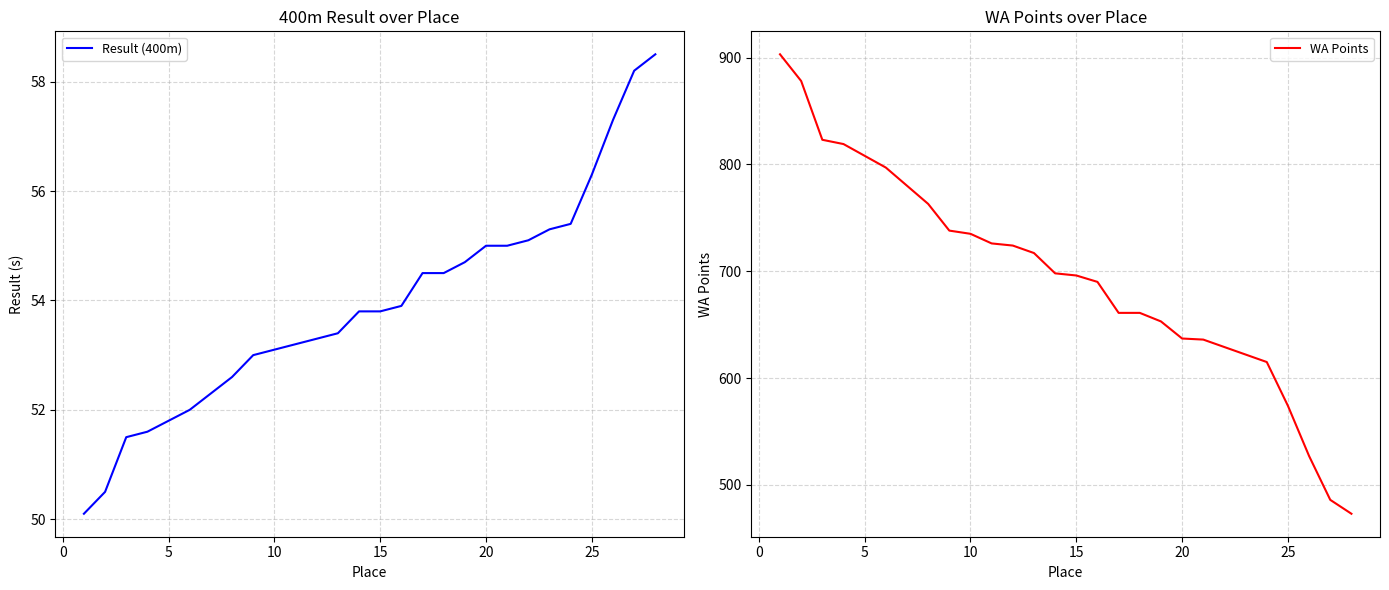

The Result (400m) series shows 51.8 at 5. True or false?

True